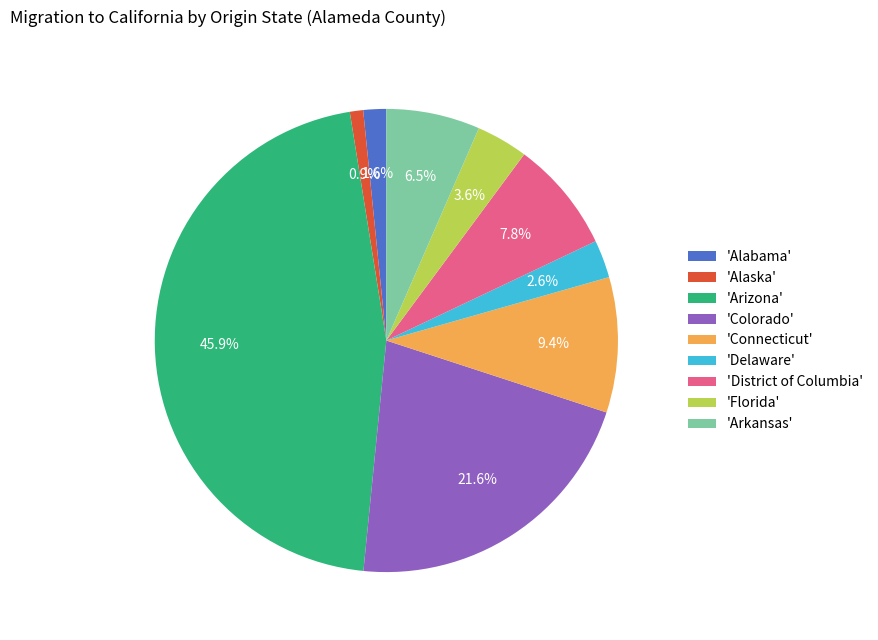

Approximately how many times larger is the value at 'Colorado' compared to 'Alaska'?

23.2